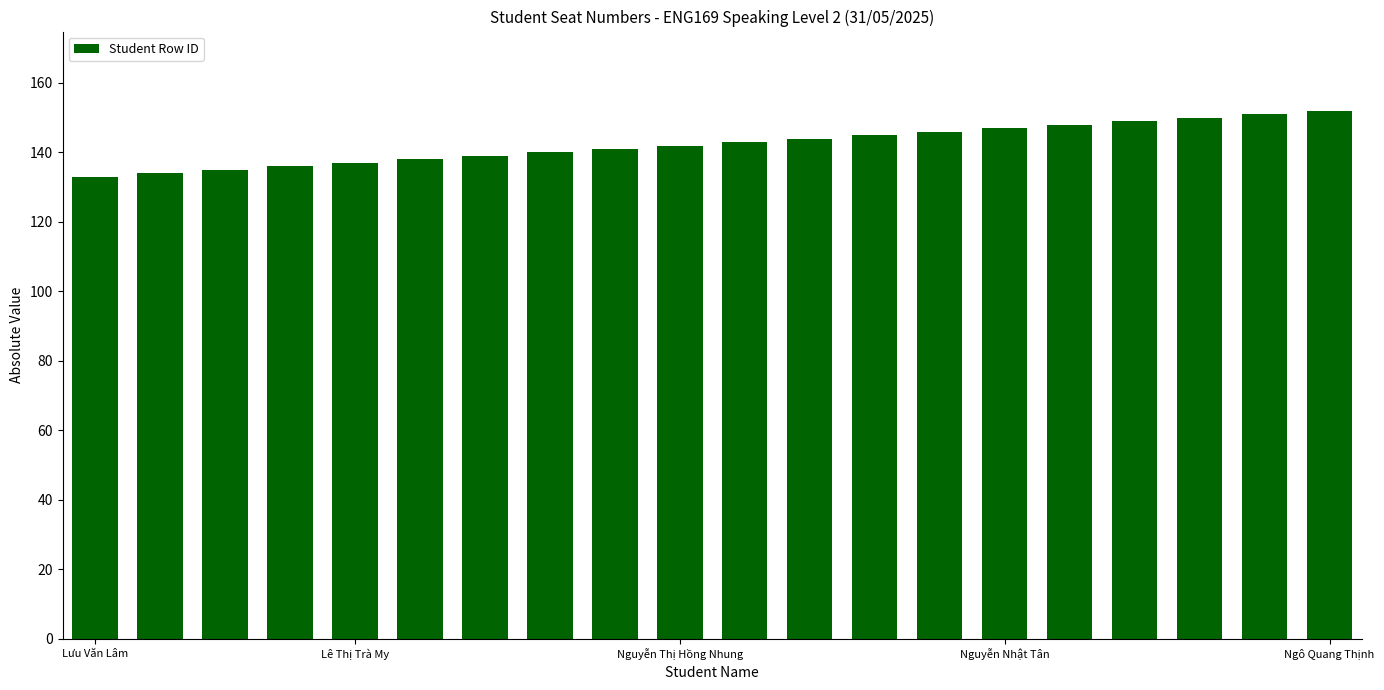

Reading left to right, list all the values displayed in this chart.

133	134	135	136	137	138	139	140	141	142	143	144	145	146	147	148	149	150	151	152